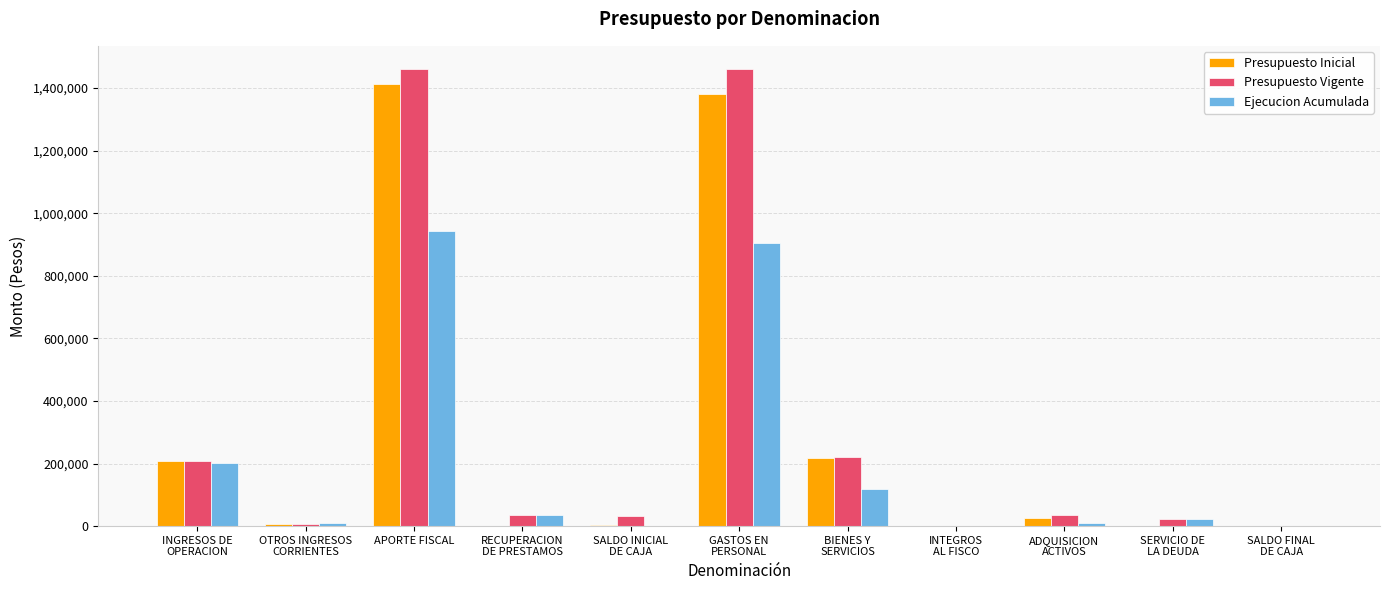

How many distinct data groups are displayed?

3